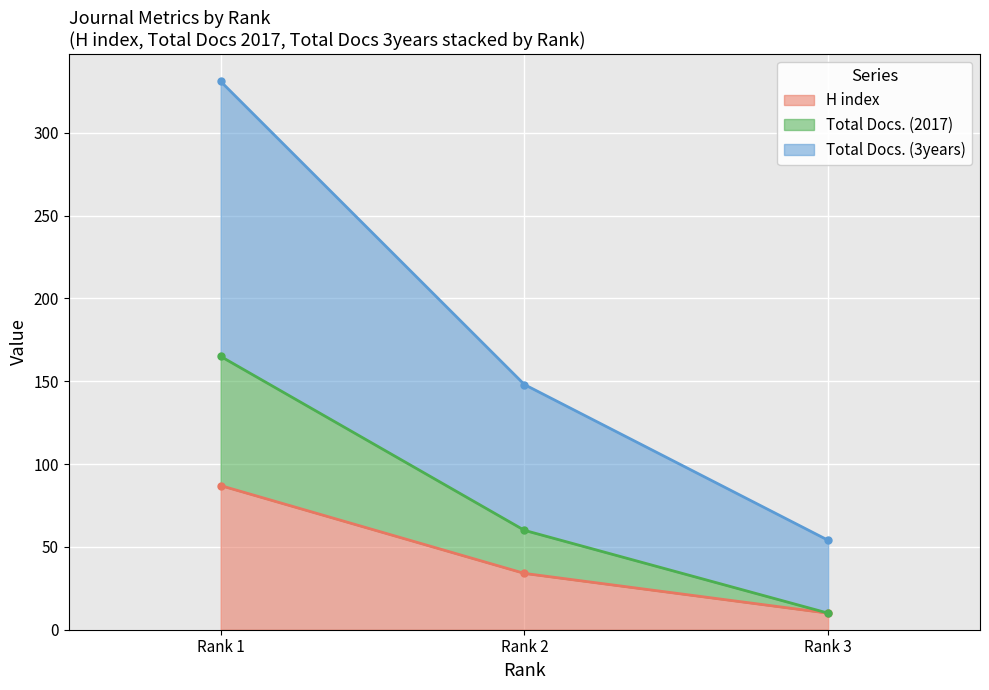

At which category is the sum across all series the highest?

Rank 1